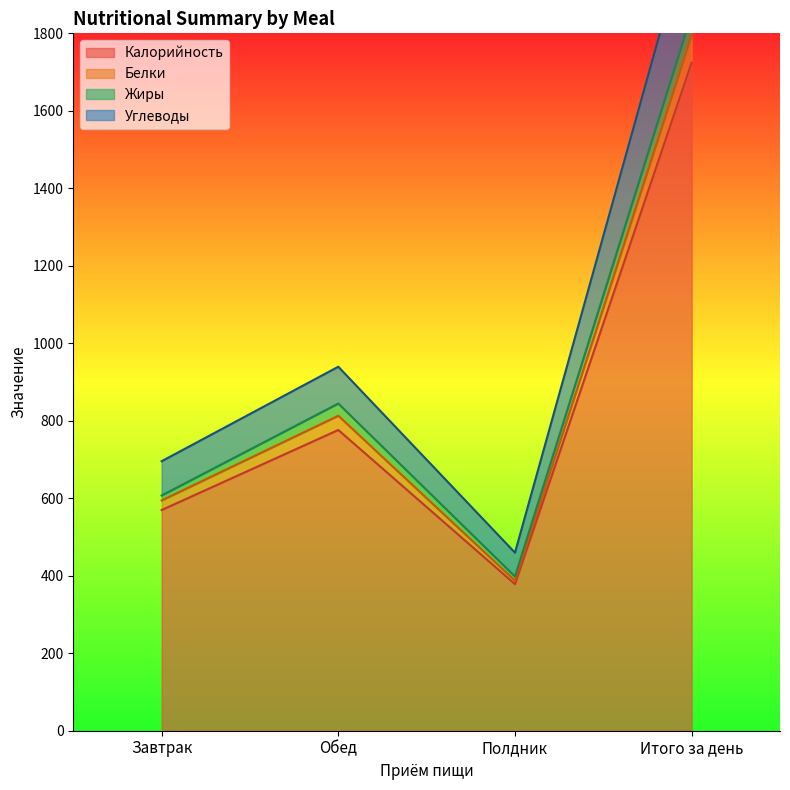

What value does the Калорийность series have at Обед?

776.3